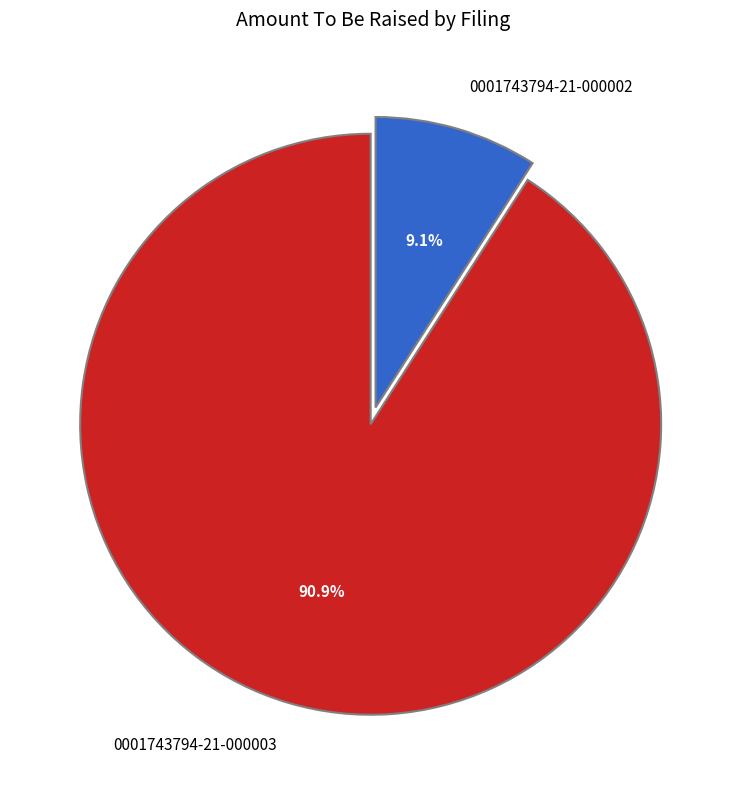

To the nearest percent, what portion does 0001743794-21-000002 represent?

9%